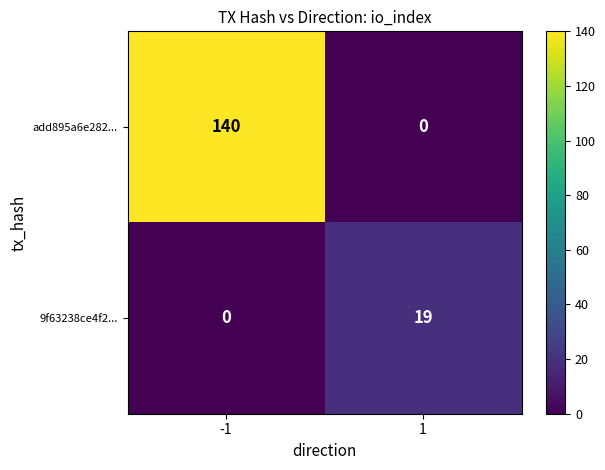

What is the difference between the 9f63238ce4f2... values at 1 and -1?

19